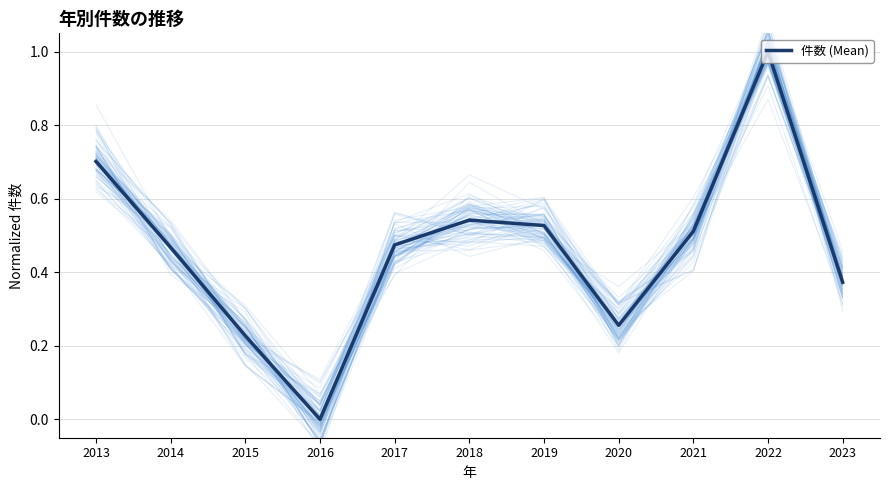

How many values are between 0 and 1?

11